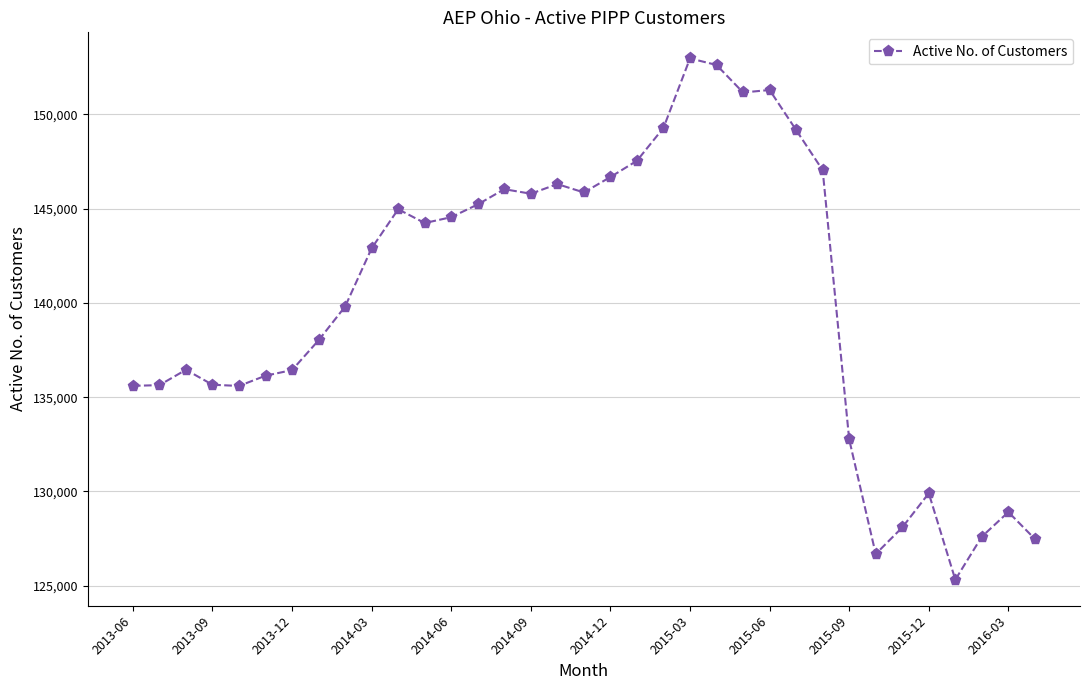

What is the greatest value displayed?

152966